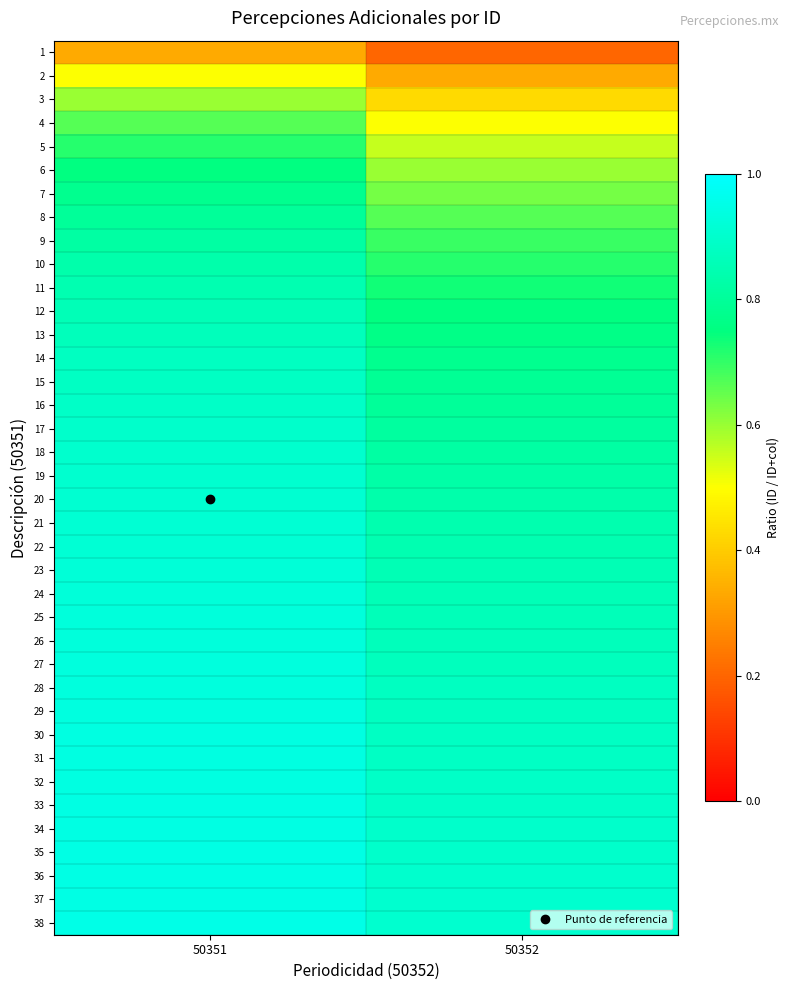

Rank the series at 50352 from highest to lowest value.

38, 37, 36, 35, 34, 33, 32, 31, 30, 29, 28, 27, 26, 25, 24, 23, 22, 21, 20, 19, 18, 17, 16, 15, 14, 13, 12, 11, 10, 9, 8, 7, 6, 5, 4, 3, 2, 1